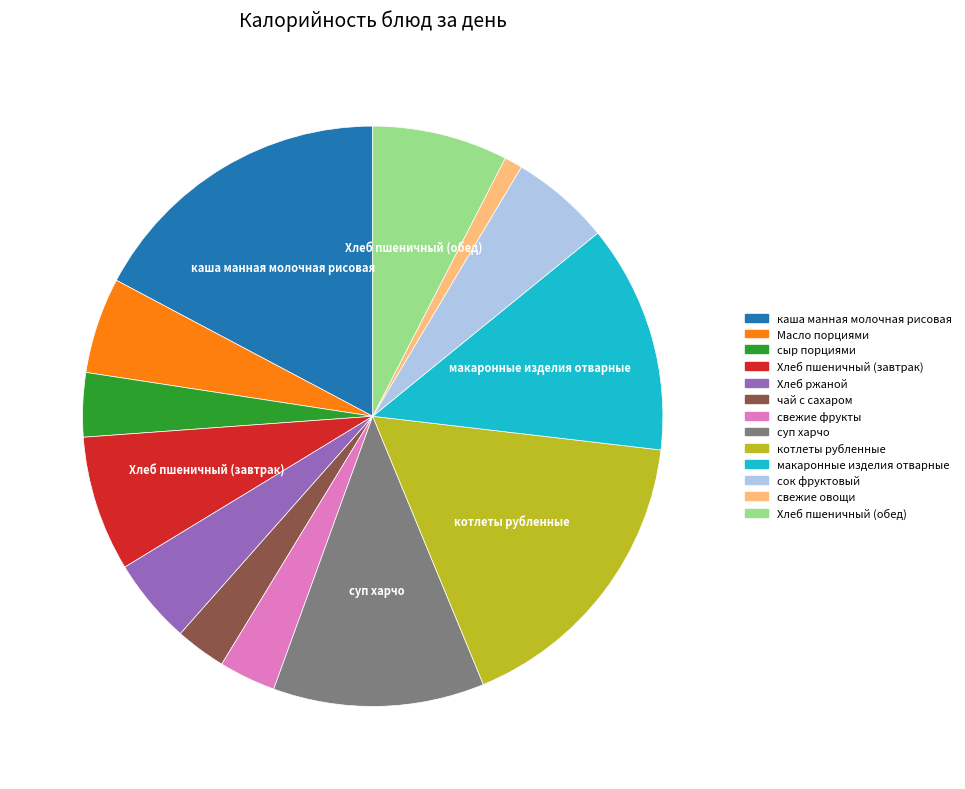

Does any single category account for the majority?

No